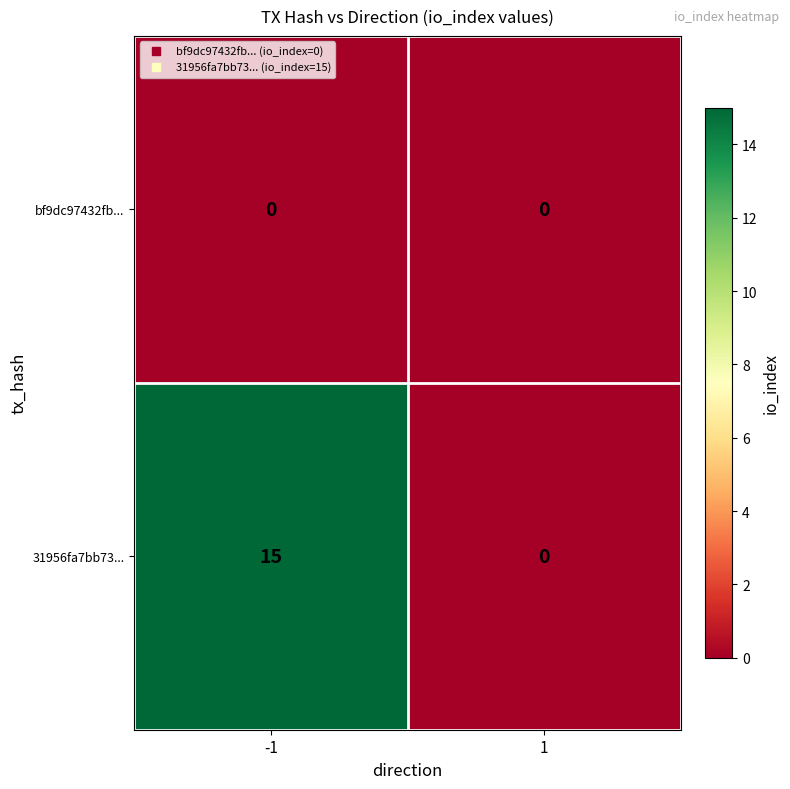

Rank the series by their maximum value, from lowest to highest.

bf9dc97432fb..., 31956fa7bb73...